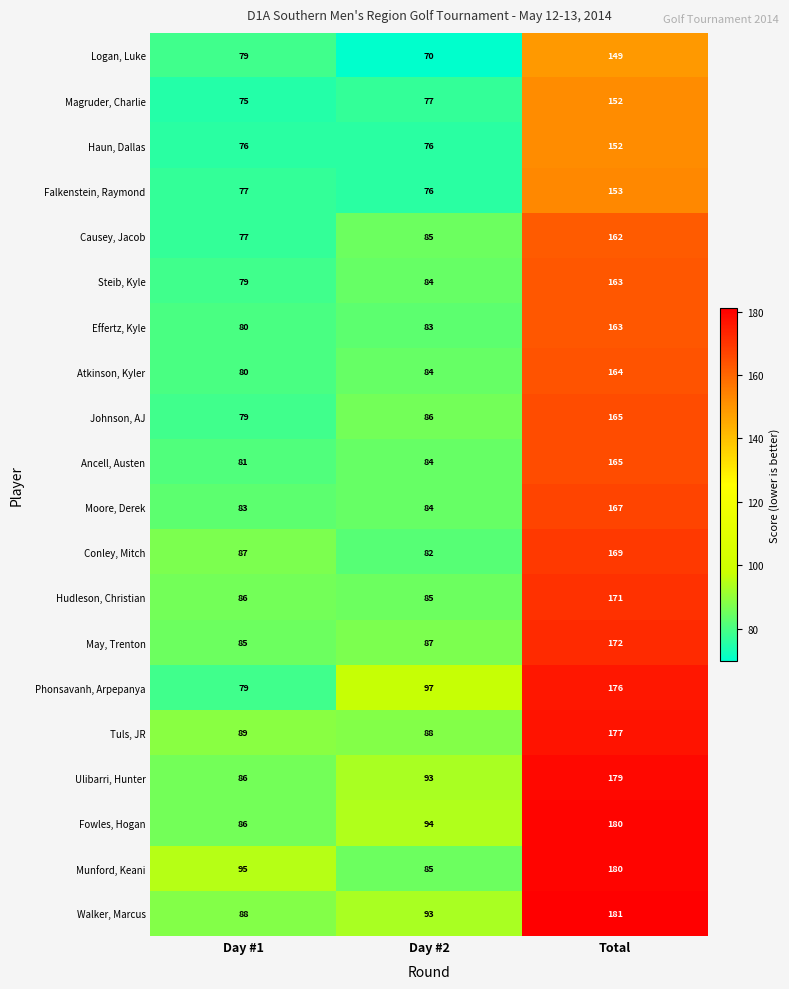

How many distinct data groups are displayed?

20